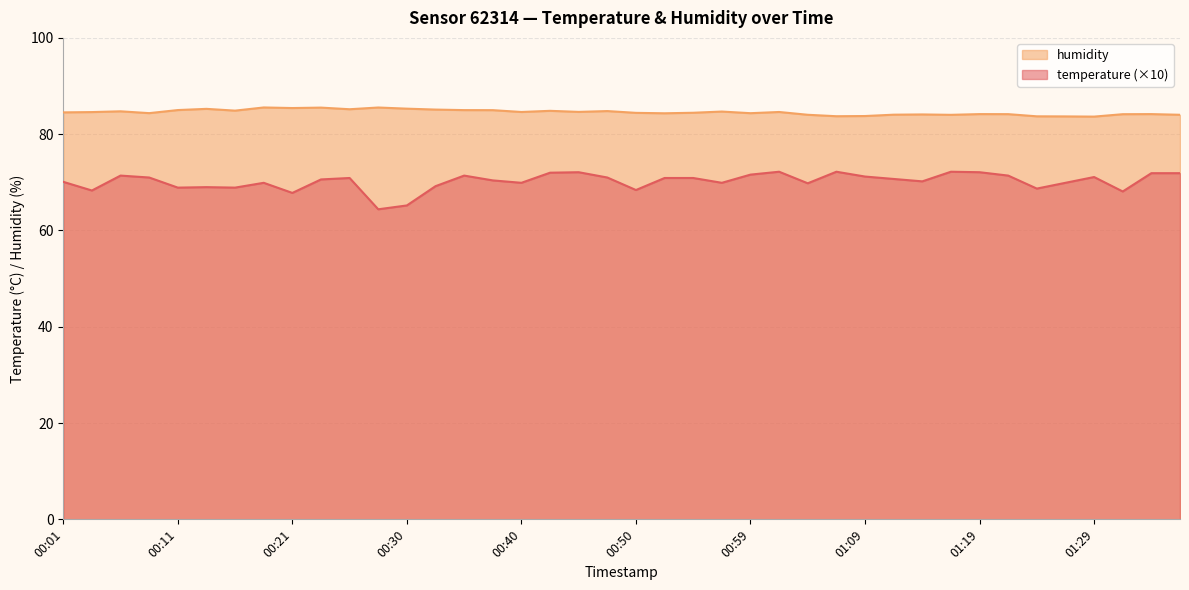

What is the value of the humidity point at the 35th from the left?

83.7